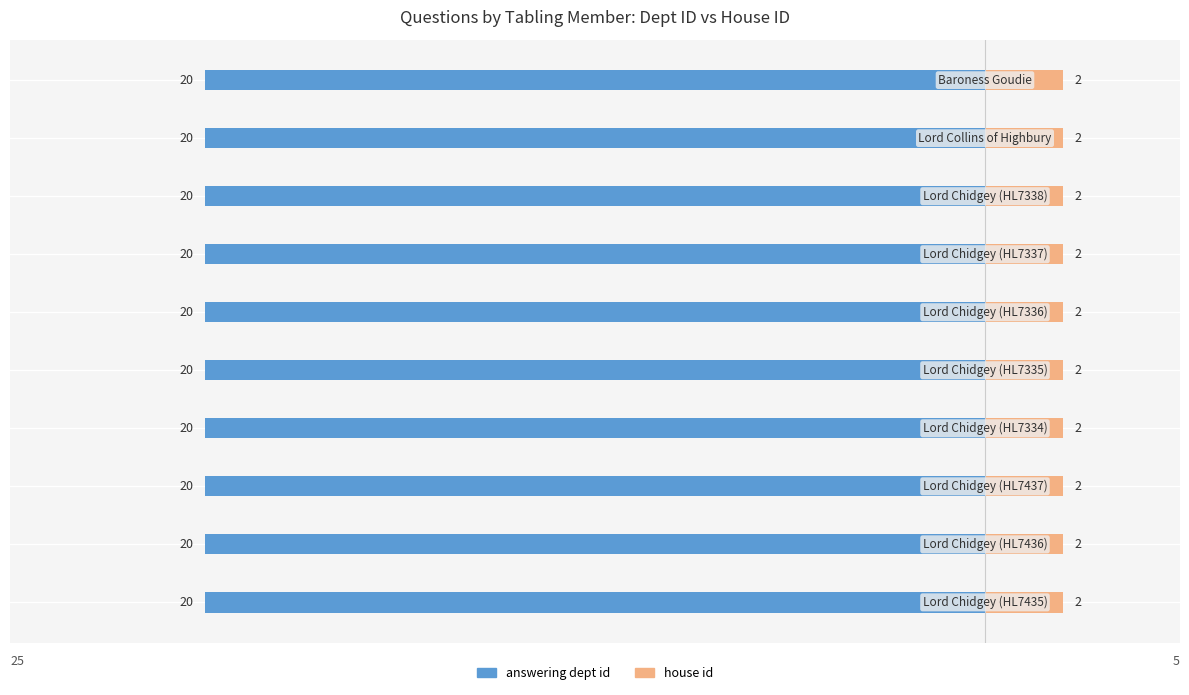

At which label is house id closest to 2?

Lord Chidgey